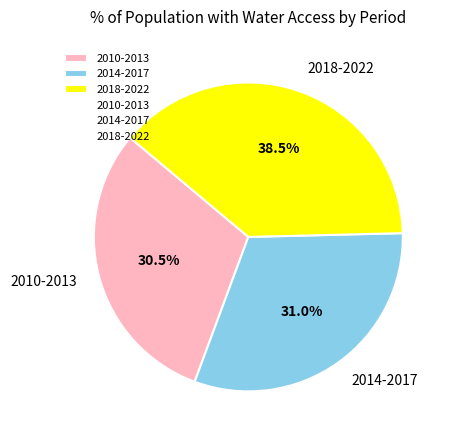

Does any single category account for the majority?

No